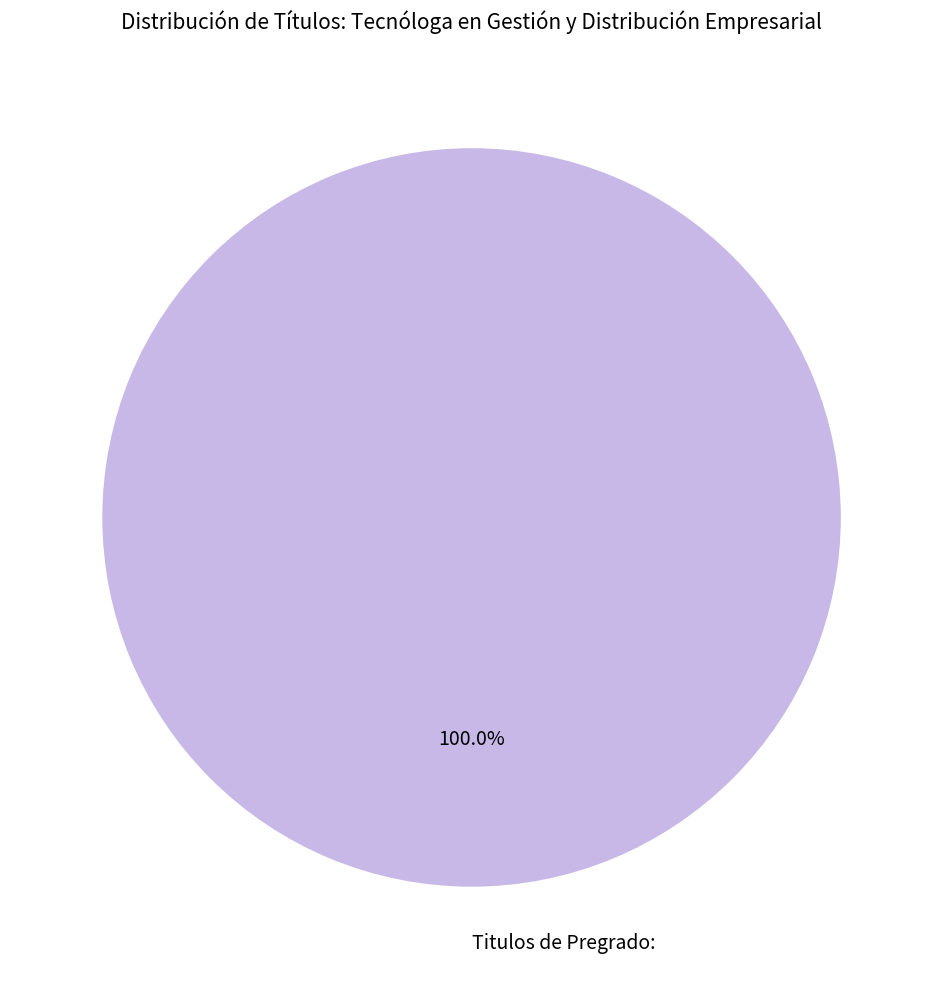

Rank the categories by value from lowest to highest.

Titulos de Pregrado: